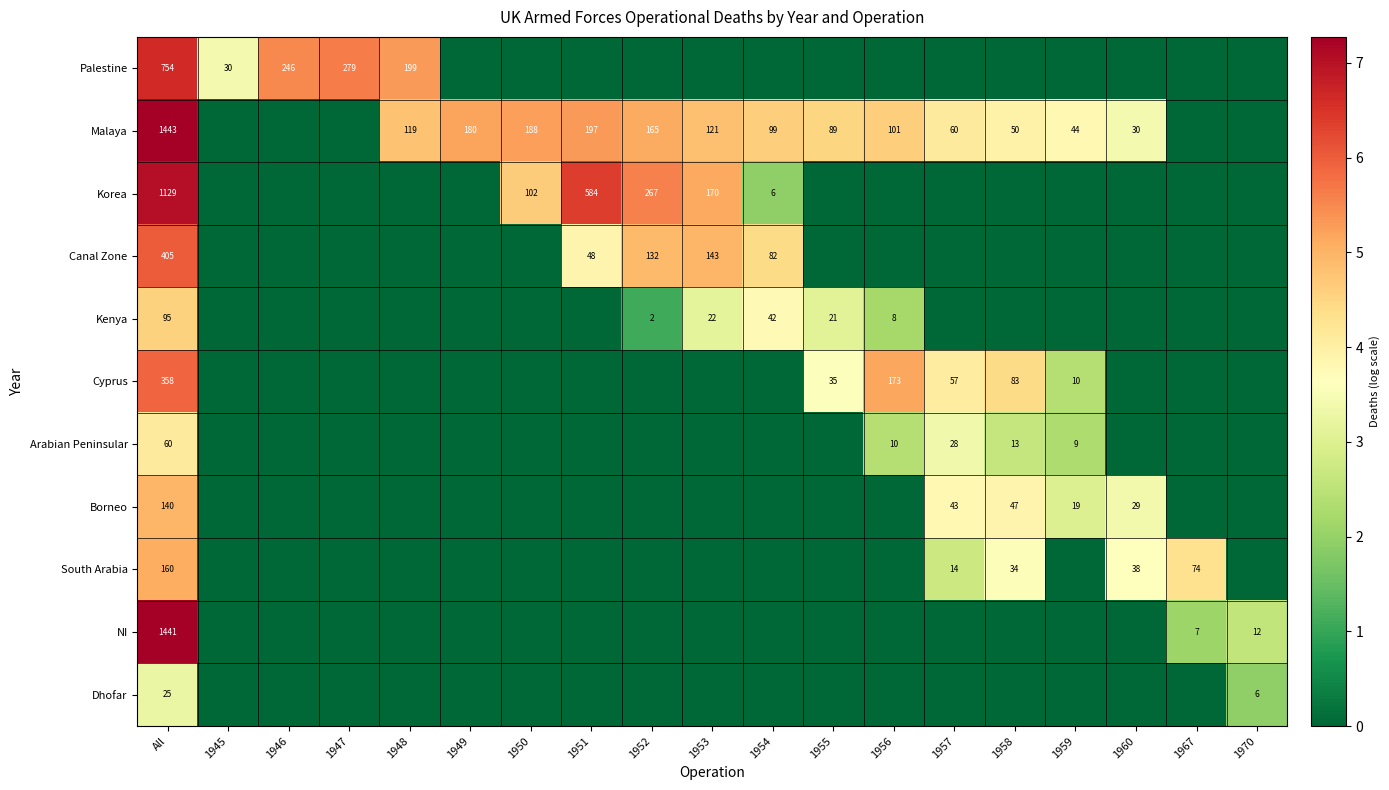

At which category is the sum across all series the highest?

All